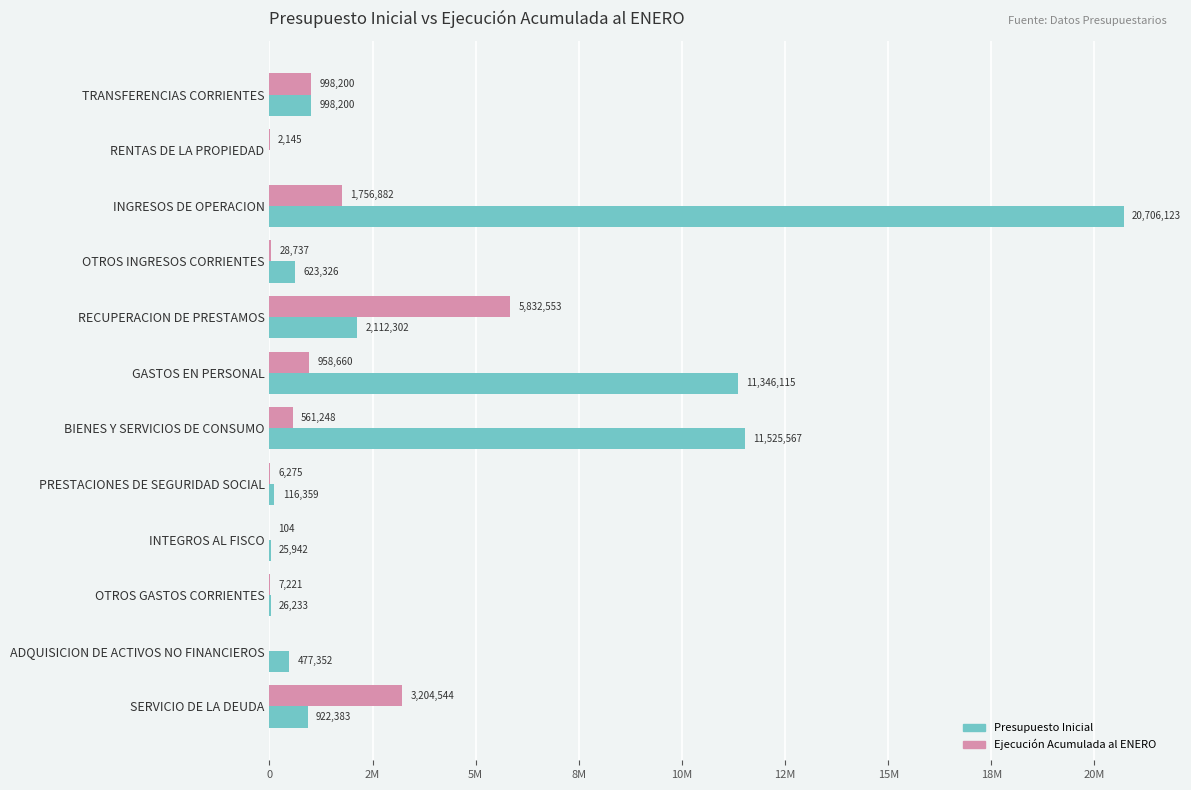

List the series in order of their peak value, lowest first.

Ejecución Acumulada al ENERO, Presupuesto Inicial